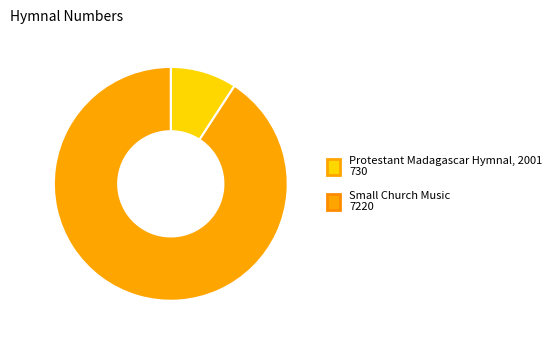

Which has a higher value, Protestant Madagascar Hymnal, 2001 or Small Church Music?

Small Church Music